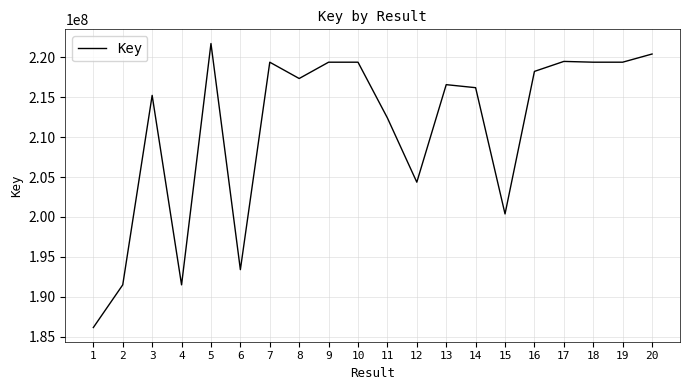

What is the difference between the maximum and minimum values?

35588106